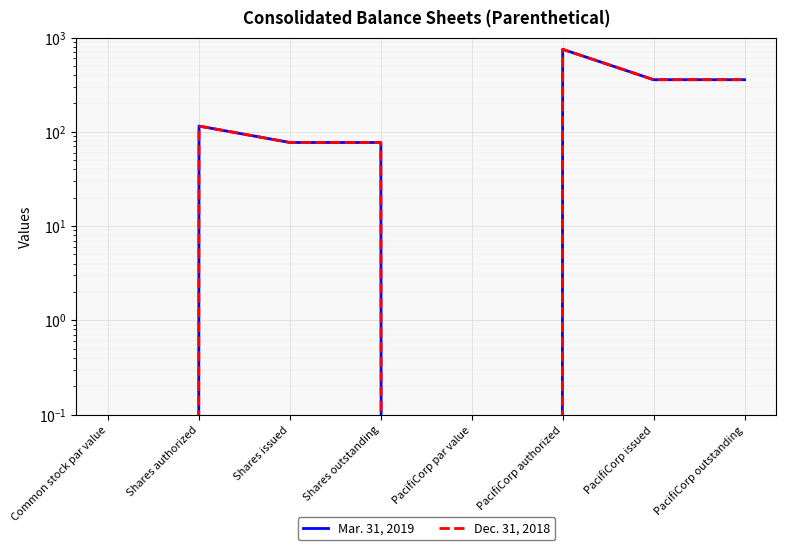

The Mar. 31, 2019 series shows 0 at PacifiCorp par value. True or false?

True